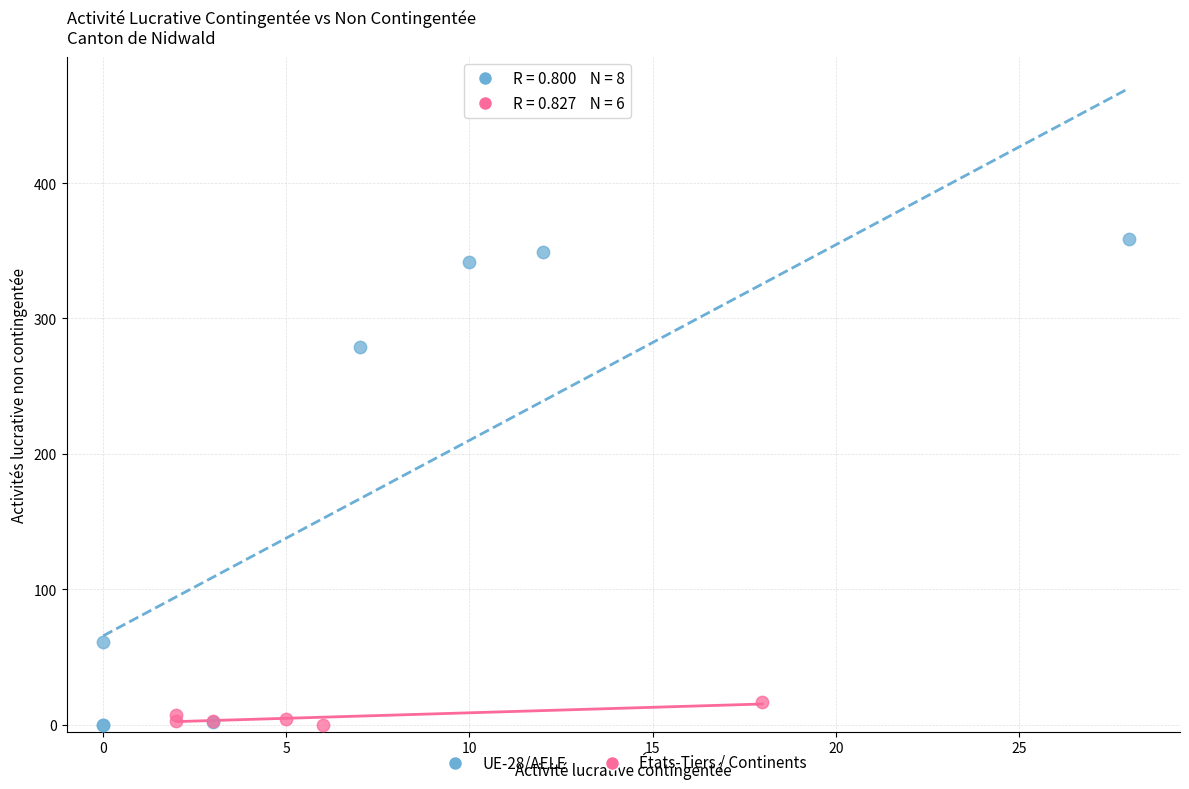

Which series contains the highest Y value?

UE-28/AELE